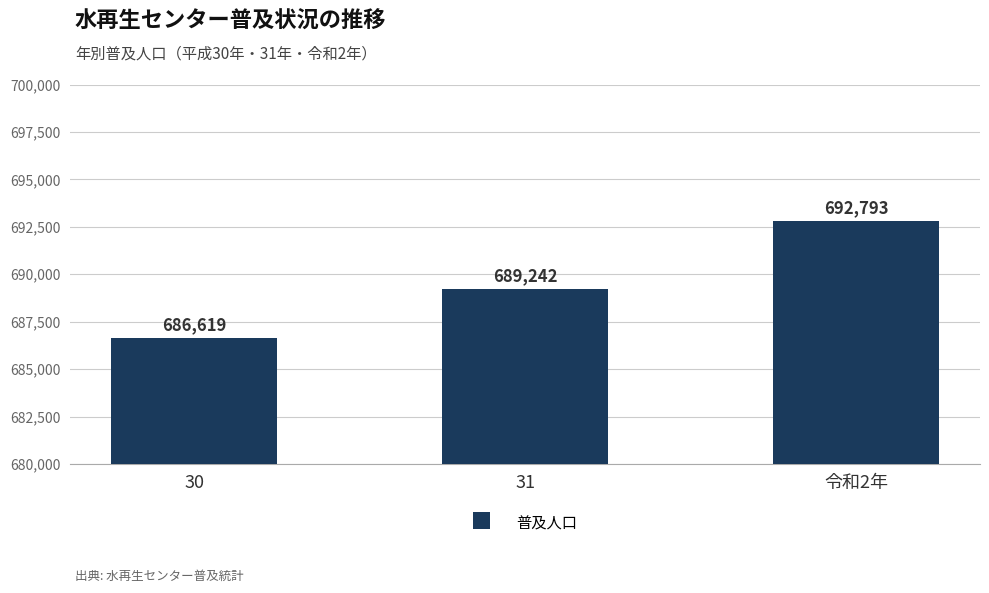

What is the label of the 3rd bar from the left?

令和2年